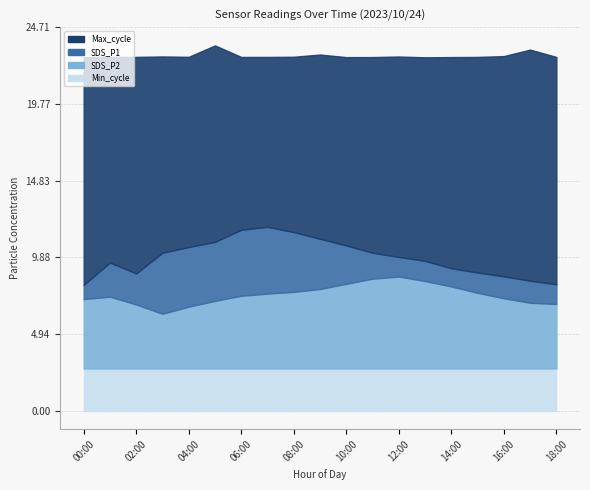

At which label is Min_cycle closest to 28?

00:00